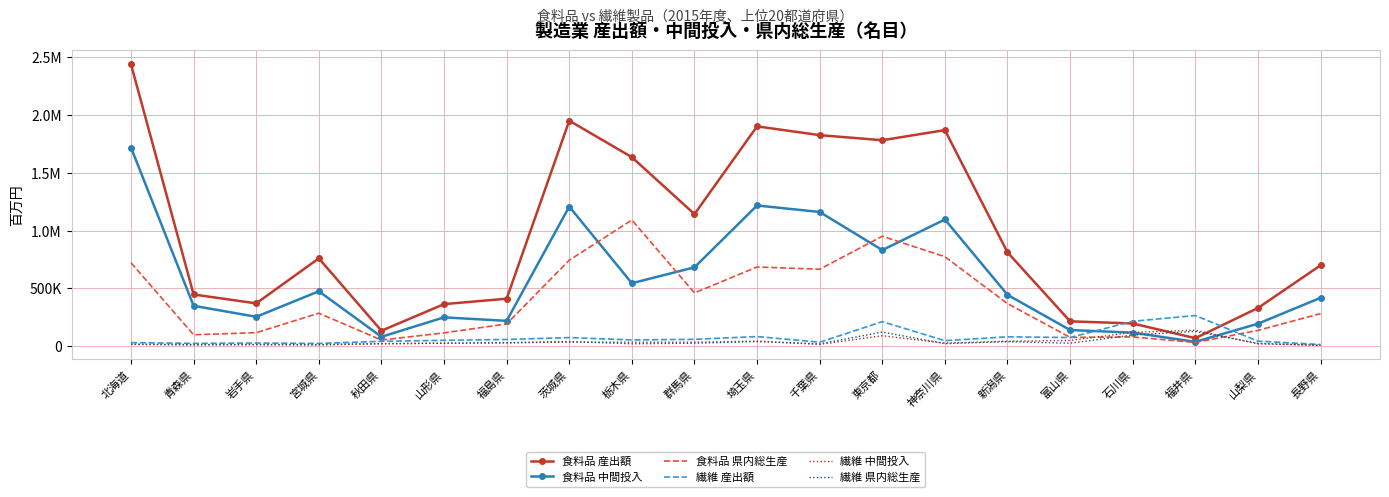

Reading left to right, extract all data points from this chart.

食料品 産出額: 北海道=2439622	青森県=446893	岩手県=369845	宮城県=759398	秋田県=132857	山形県=363381	福島県=410260	茨城県=1951444	栃木県=1635421	群馬県=1142568	埼玉県=1902188	千葉県=1826355	東京都=1782192	神奈川県=1869922	新潟県=811645	富山県=214405	石川県=195949	福井県=68381	山梨県=329623	長野県=699088
食料品 中間投入: 北海道=1718347	青森県=348850	岩手県=253697	宮城県=474608	秋田県=80519	山形県=248763	福島県=218351	茨城県=1207899	栃木県=544107	群馬県=681978	埼玉県=1217174	千葉県=1161169	東京都=831056	神奈川県=1096183	新潟県=443891	富山県=139050	石川県=116517	福井県=36847	山梨県=193659	長野県=417813
食料品 県内総生産: 北海道=721275	青森県=98043	岩手県=116148	宮城県=284790	秋田県=52338	山形県=114618	福島県=191909	茨城県=743545	栃木県=1091314	群馬県=460590	埼玉県=685014	千葉県=665186	東京都=951137	神奈川県=773739	新潟県=367754	富山県=75355	石川県=79432	福井県=31534	山梨県=135964	長野県=281275
繊維 産出額: 北海道=30201	青森県=23627	岩手県=26434	宮城県=23126	秋田県=41259	山形県=49988	福島県=57370	茨城県=73777	栃木県=53411	群馬県=58649	埼玉県=82639	千葉県=33578	東京都=211547	神奈川県=46844	新潟県=80426	富山県=74047	石川県=214555	福井県=264677	山梨県=42920	長野県=13818
繊維 中間投入: 北海道=15113	青森県=10112	岩手県=13309	宮城県=9586	秋田県=19684	山形県=25840	福島県=28350	茨城県=34450	栃木県=33429	群馬県=33541	埼玉県=43217	千葉県=14685	東京都=89763	神奈川県=25592	新潟県=41968	富山県=49152	石川県=118692	福井県=137333	山梨県=19314	長野県=7562
繊維 県内総生産: 北海道=15088	青森県=13515	岩手県=13125	宮城県=13540	秋田県=21575	山形県=24148	福島県=29020	茨城県=39327	栃木県=19982	群馬県=25108	埼玉県=39422	千葉県=18893	東京都=121784	神奈川県=21252	新潟県=38458	富山県=24895	石川県=95864	福井県=127344	山梨県=23606	長野県=6256